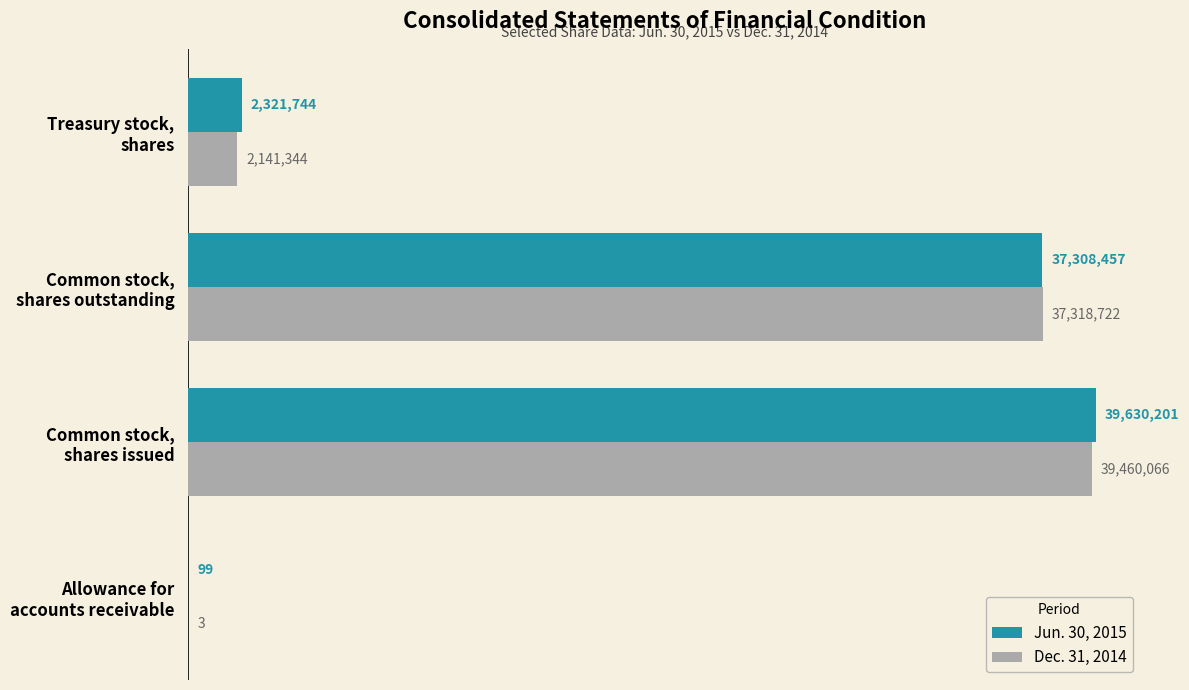

Reading right to left, what are all the values shown in this chart?

Jun. 30, 2015: 2321744	37308457	39630201	99
Dec. 31, 2014: 2141344	37318722	39460066	3